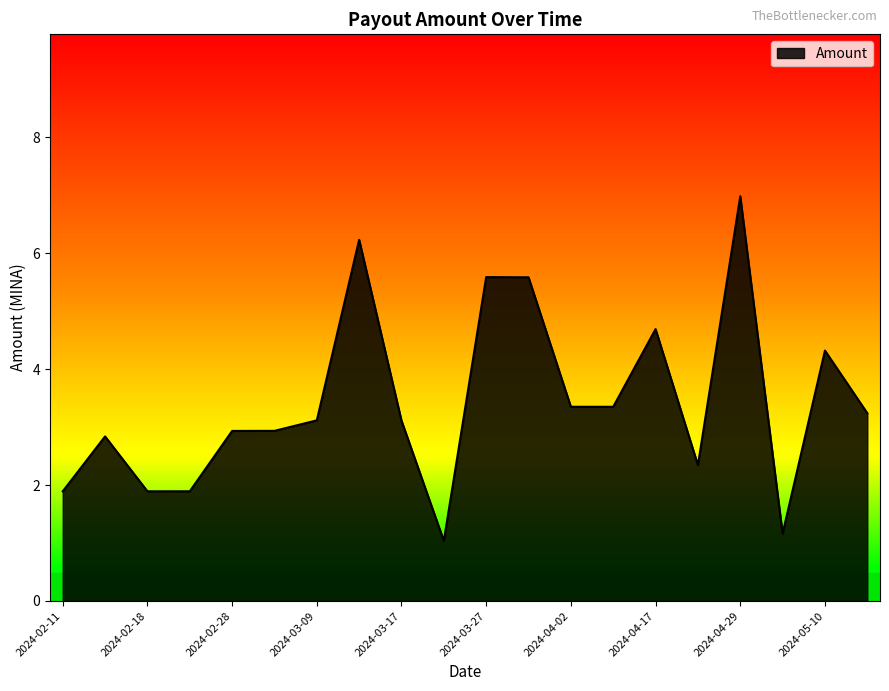

What is the difference between the maximum and minimum values?

5.9